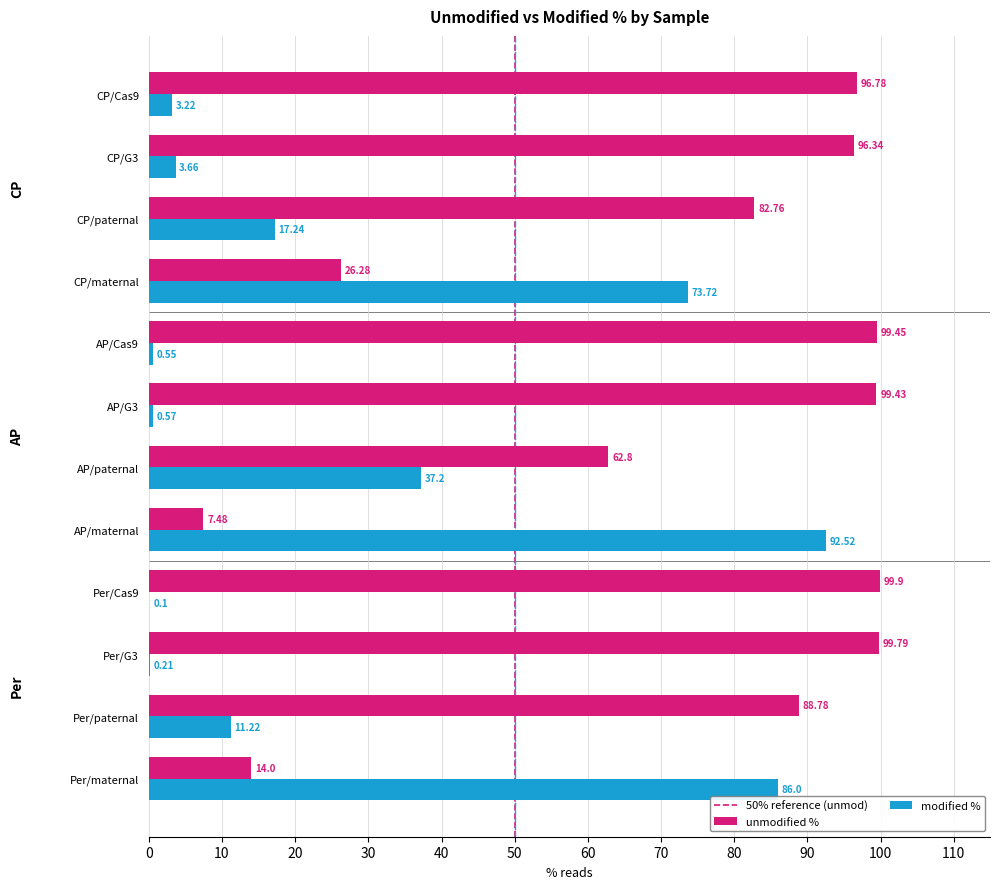

Which category has the highest value in the modified % series?

AP/maternal